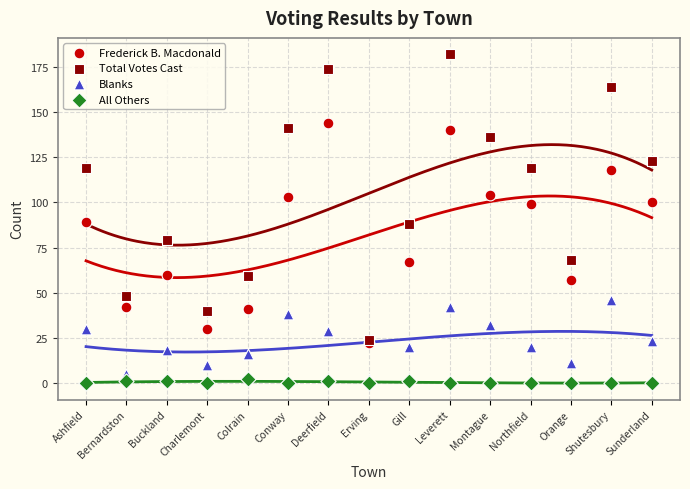

What are all the series names shown in the legend?

Frederick B. Macdonald, Total Votes Cast, Blanks, All Others